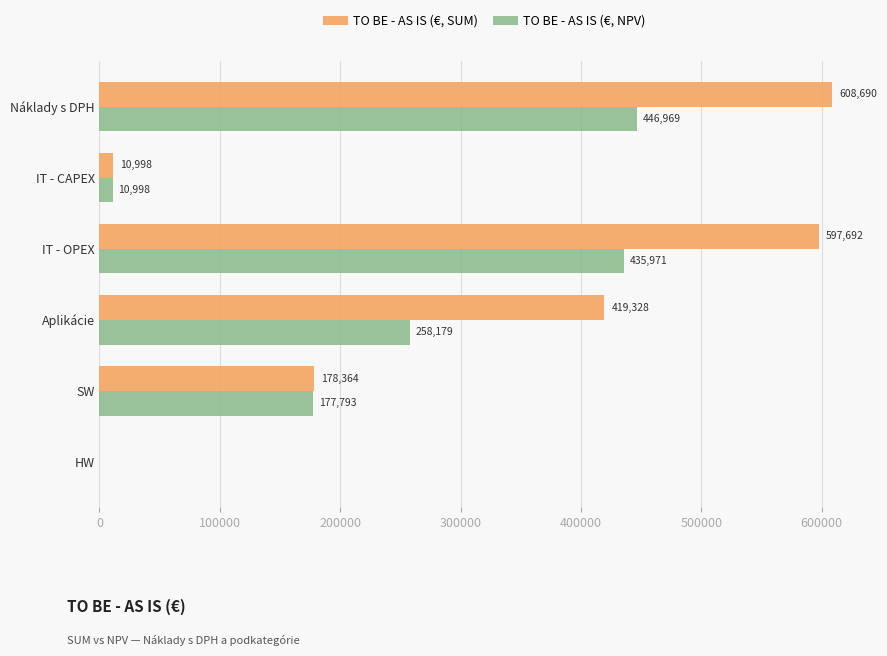

What is the maximum value for TO BE - AS IS (€, SUM)?

608690.1